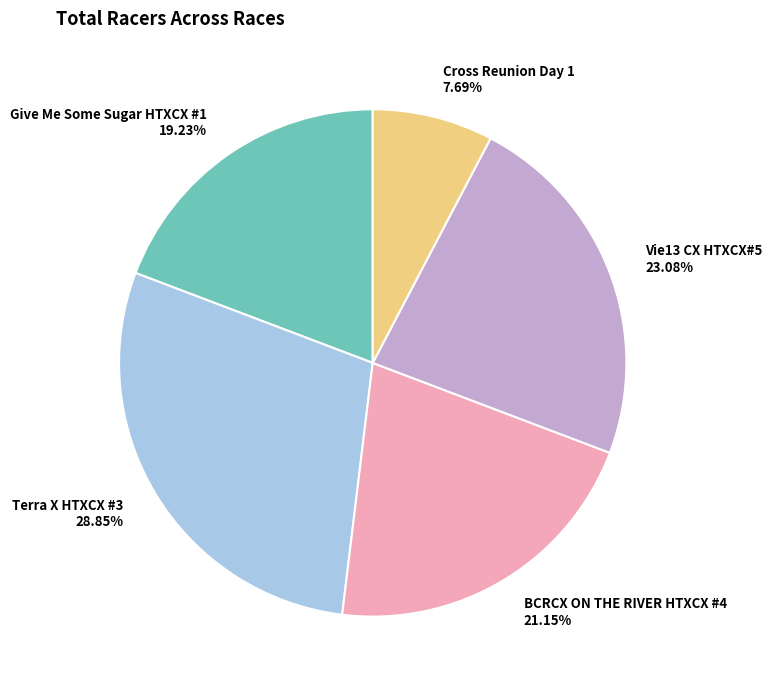

Does any single category account for the majority?

No